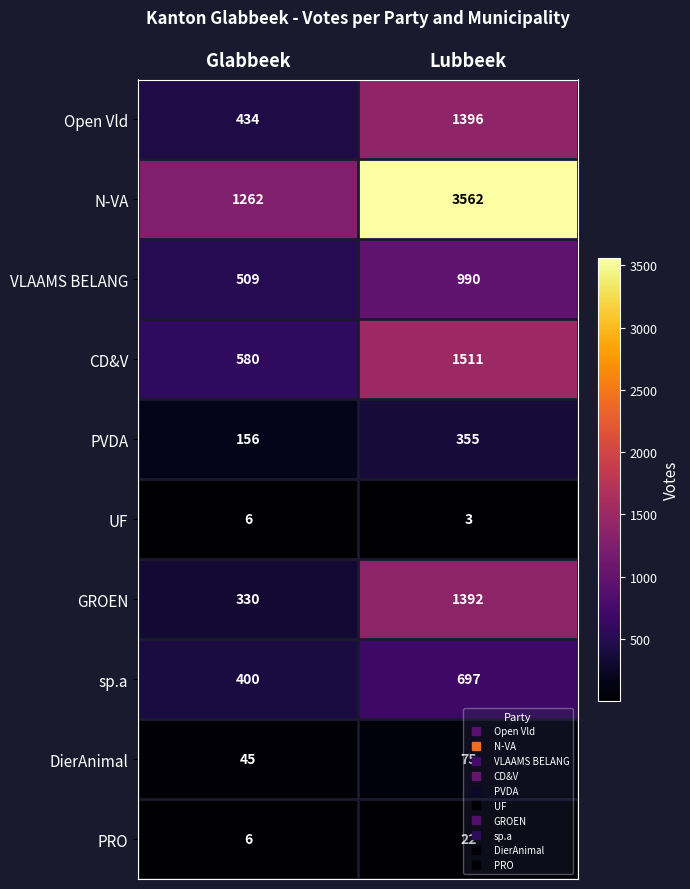

List the series in order of their peak value, lowest first.

UF, PRO, DierAnimal, PVDA, sp.a, VLAAMS BELANG, GROEN, Open Vld, CD&V, N-VA